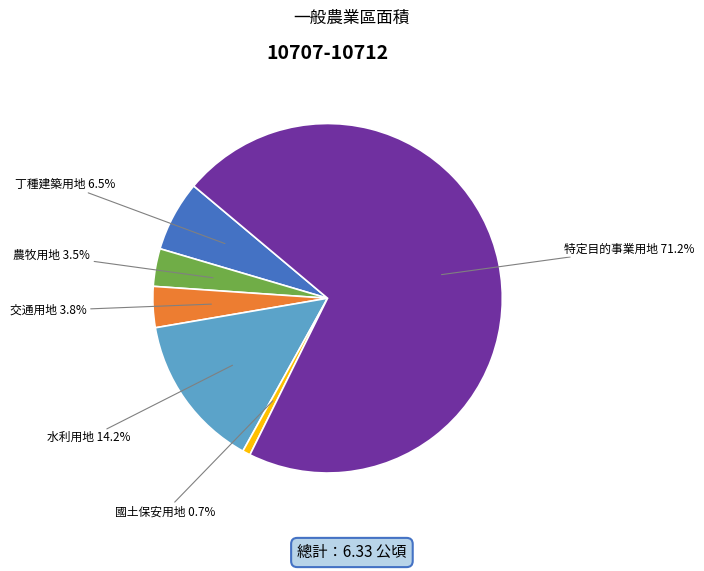

To the nearest percent, what is the difference between the 特定目的事業用地 and 交通用地 slice percentages?

67%